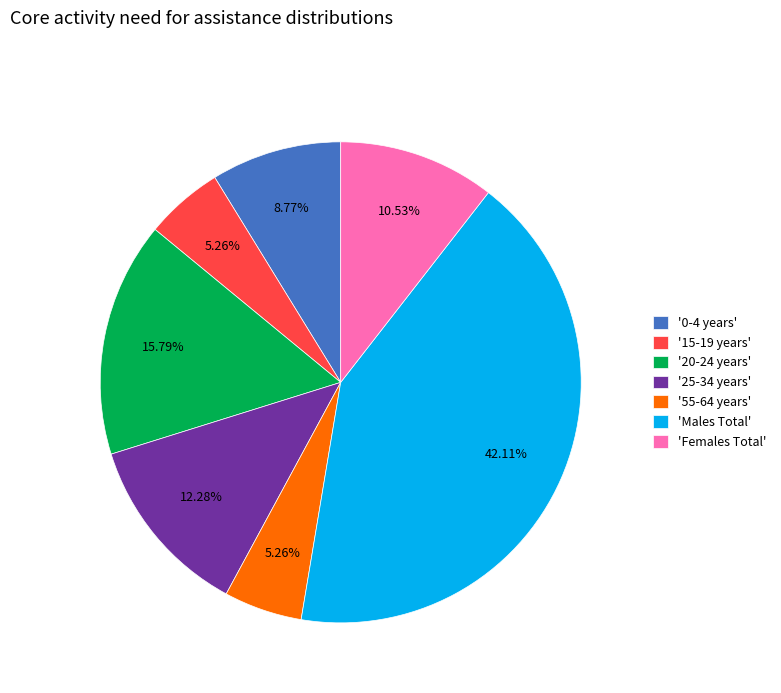

Is '25-34 years' the majority of the pie?

No